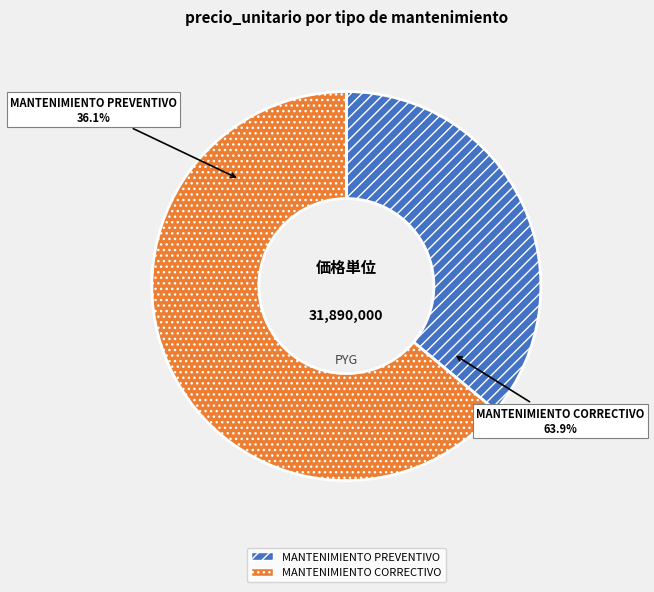

Count the number of slices in the pie.

2